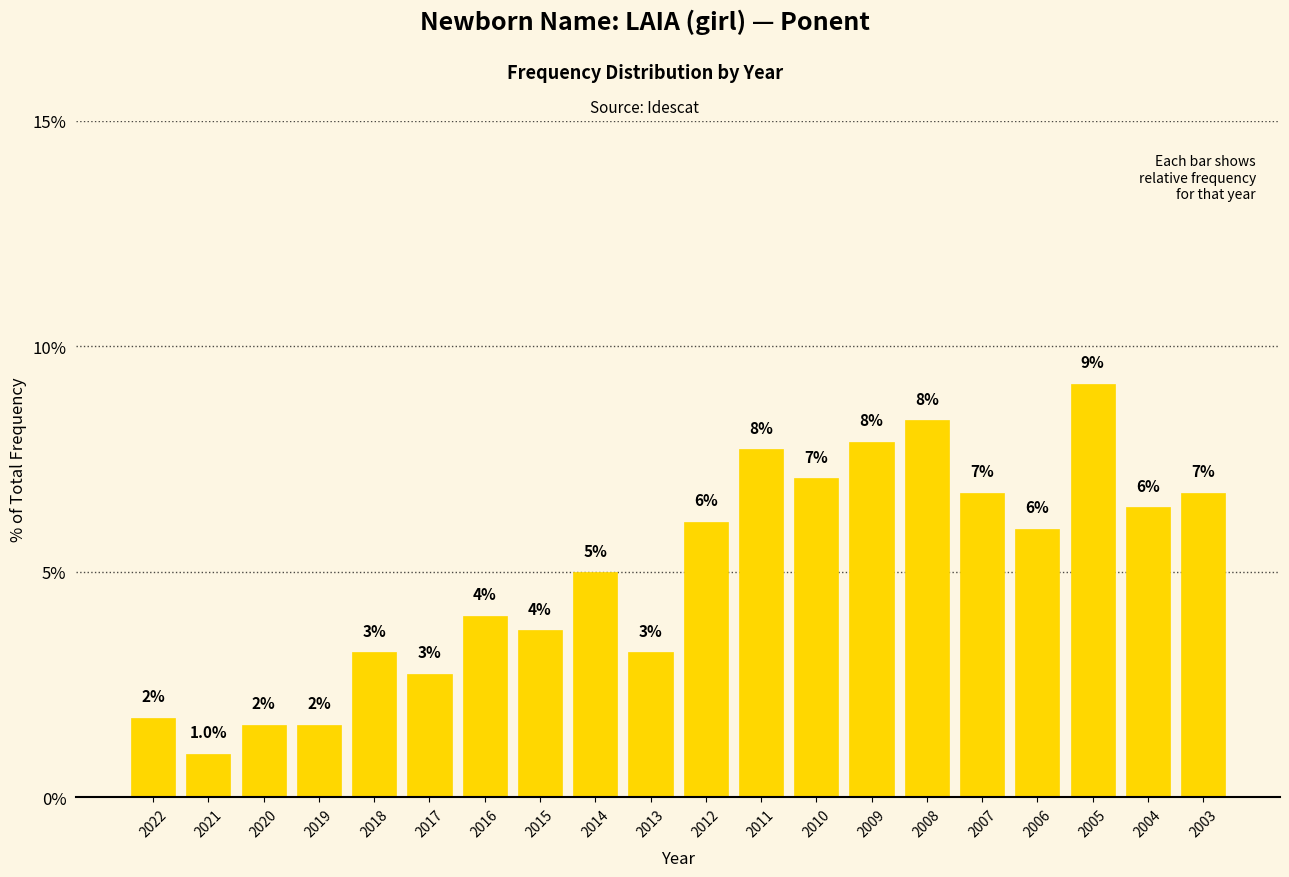

Reading right to left, list all the values displayed in this chart.

6.8	6.4	9.2	5.9	6.8	8.4	7.9	7.1	7.7	6.1	3.2	5.0	3.7	4.0	2.7	3.2	1.6	1.6	1.0	1.8